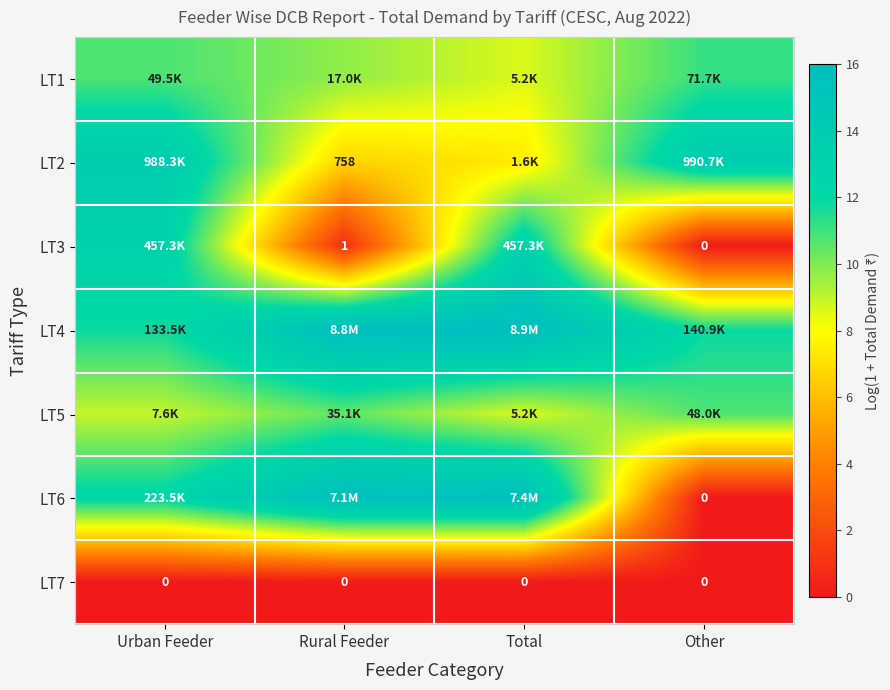

The value of LT3 at Other is 9.0. True or false?

False